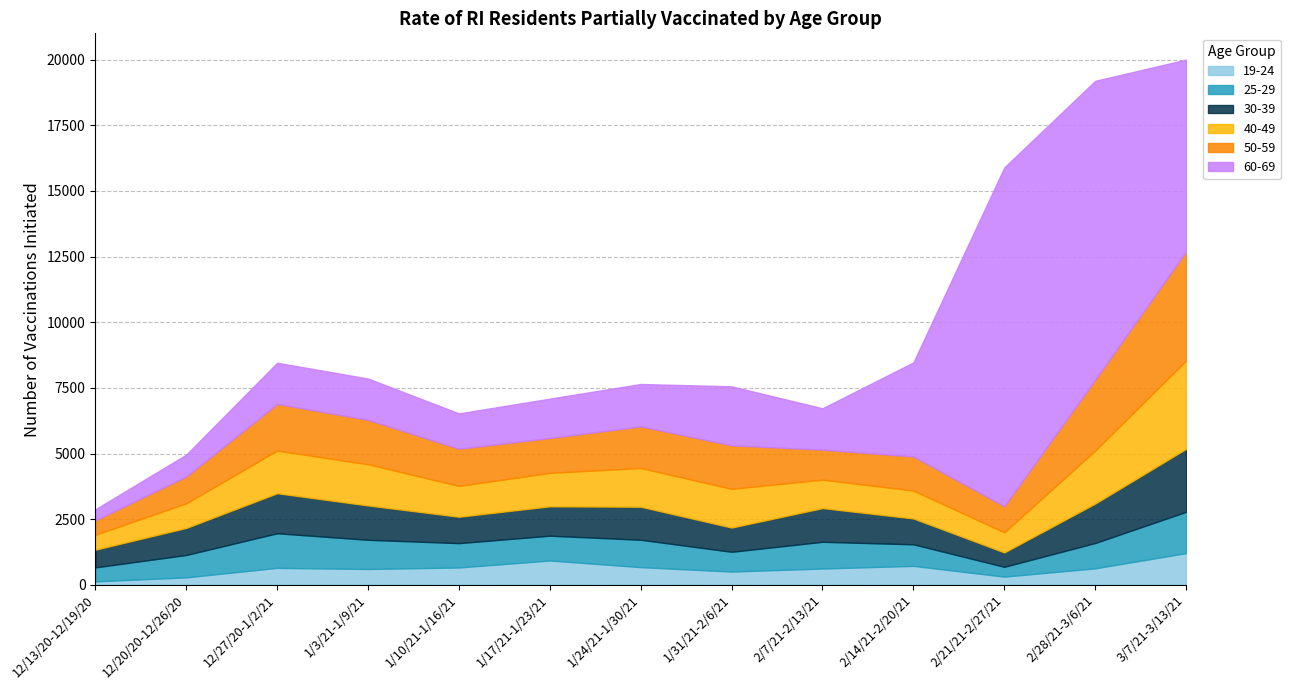

Reading left to right, list all the values displayed in this chart.

19-24: 12/13/20-12/19/20=130	12/20/20-12/26/20=284	12/27/20-1/2/21=645	1/3/21-1/9/21=602	1/10/21-1/16/21=660	1/17/21-1/23/21=926	1/24/21-1/30/21=673	1/31/21-2/6/21=505	2/7/21-2/13/21=620	2/14/21-2/20/21=721	2/21/21-2/27/21=312	2/28/21-3/6/21=627	3/7/21-3/13/21=1207
25-29: 12/13/20-12/19/20=534	12/20/20-12/26/20=852	12/27/20-1/2/21=1318	1/3/21-1/9/21=1112	1/10/21-1/16/21=927	1/17/21-1/23/21=945	1/24/21-1/30/21=1042	1/31/21-2/6/21=752	2/7/21-2/13/21=1018	2/14/21-2/20/21=821	2/21/21-2/27/21=373	2/28/21-3/6/21=965	3/7/21-3/13/21=1572
30-39: 12/13/20-12/19/20=674	12/20/20-12/26/20=1031	12/27/20-1/2/21=1525	1/3/21-1/9/21=1308	1/10/21-1/16/21=1006	1/17/21-1/23/21=1118	1/24/21-1/30/21=1259	1/31/21-2/6/21=923	2/7/21-2/13/21=1284	2/14/21-2/20/21=985	2/21/21-2/27/21=548	2/28/21-3/6/21=1502	3/7/21-3/13/21=2399
40-49: 12/13/20-12/19/20=567	12/20/20-12/26/20=939	12/27/20-1/2/21=1626	1/3/21-1/9/21=1570	1/10/21-1/16/21=1173	1/17/21-1/23/21=1275	1/24/21-1/30/21=1476	1/31/21-2/6/21=1476	2/7/21-2/13/21=1083	2/14/21-2/20/21=1064	2/21/21-2/27/21=765	2/28/21-3/6/21=2019	3/7/21-3/13/21=3359
50-59: 12/13/20-12/19/20=550	12/20/20-12/26/20=1019	12/27/20-1/2/21=1775	1/3/21-1/9/21=1690	1/10/21-1/16/21=1415	1/17/21-1/23/21=1328	1/24/21-1/30/21=1582	1/31/21-2/6/21=1655	2/7/21-2/13/21=1142	2/14/21-2/20/21=1297	2/21/21-2/27/21=995	2/28/21-3/6/21=2696	3/7/21-3/13/21=4156
60-69: 12/13/20-12/19/20=422	12/20/20-12/26/20=835	12/27/20-1/2/21=1568	1/3/21-1/9/21=1574	1/10/21-1/16/21=1347	1/17/21-1/23/21=1498	1/24/21-1/30/21=1616	1/31/21-2/6/21=2248	2/7/21-2/13/21=1576	2/14/21-2/20/21=3583	2/21/21-2/27/21=12903	2/28/21-3/6/21=11384	3/7/21-3/13/21=7310